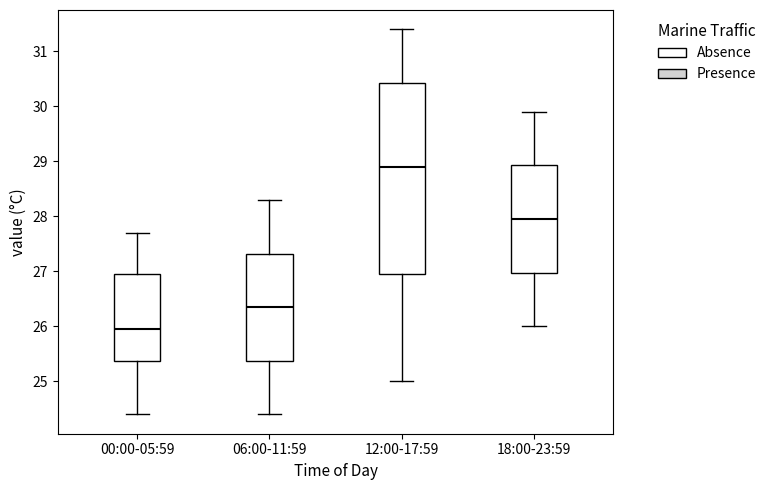

Which box's median line is the lowest?

00:00-05:59